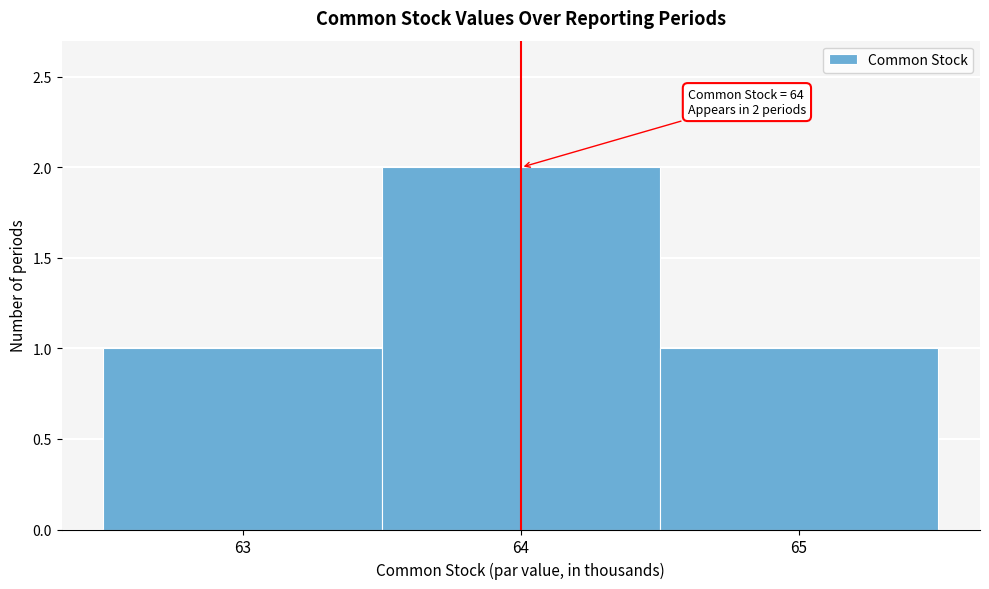

Which range on the x-axis has the tallest bar?

63.5 to 64.5